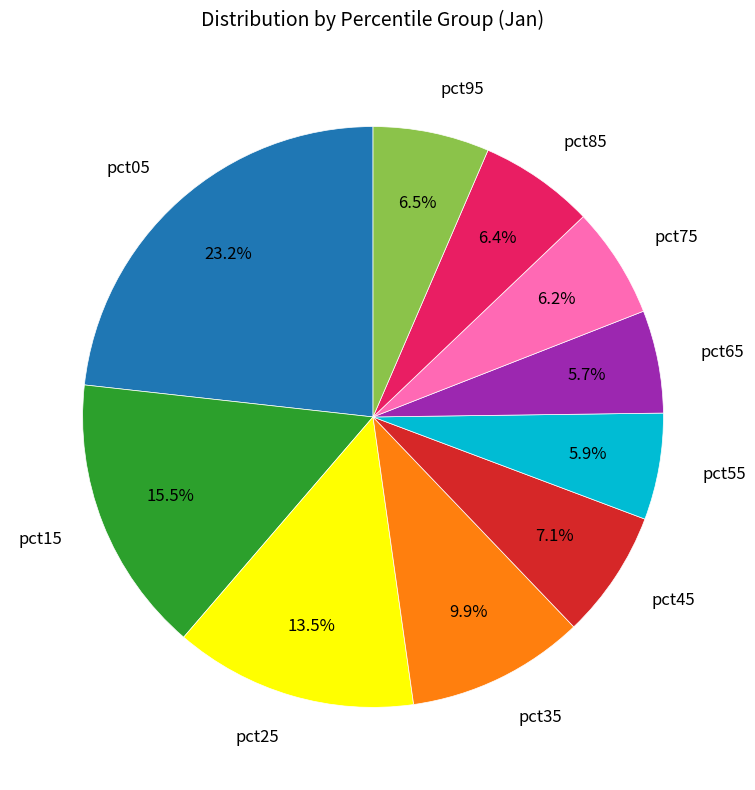

To the nearest percent, what is the difference between the pct95 and pct45 slice percentages?

1%